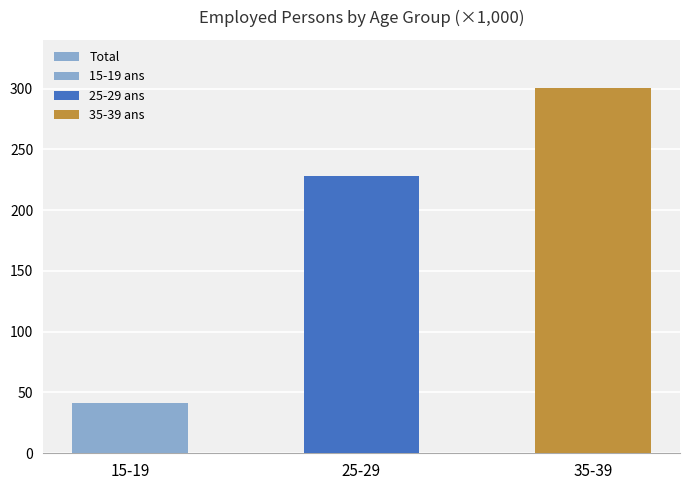

Reading right to left, transcribe all the data shown in this chart.

35-39=300234	25-29=228315	15-19=41065